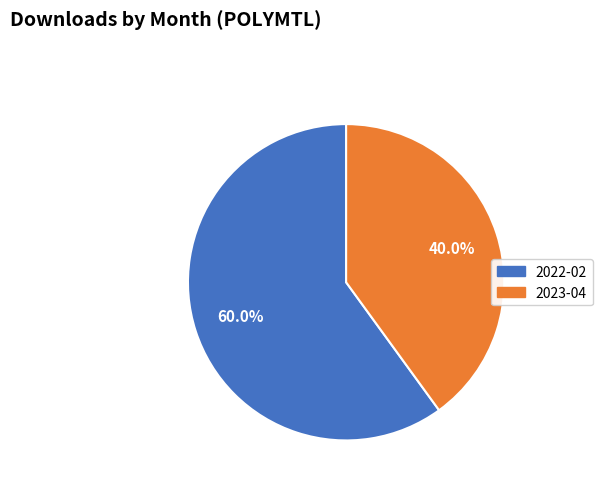

Approximately how many times larger is the value at 2022-02 compared to 2023-04?

1.5